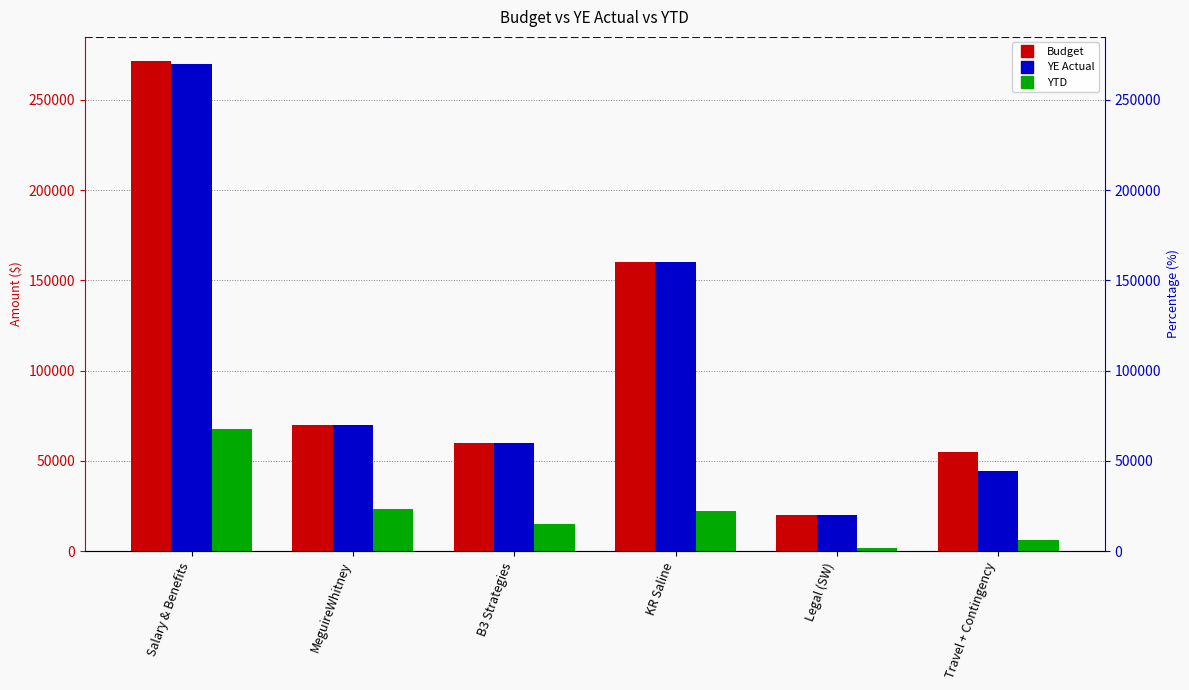

What is the highest value of the YE Actual series?

269870.2